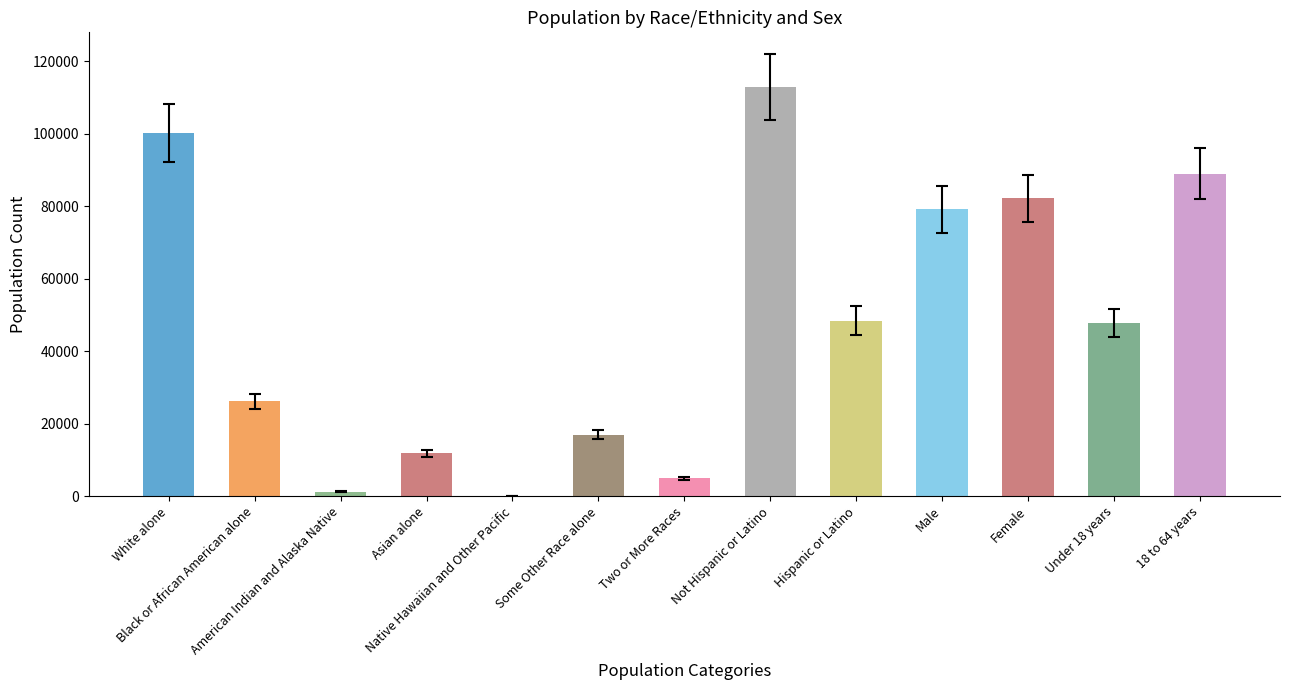

How many categories are shown in the chart?

13